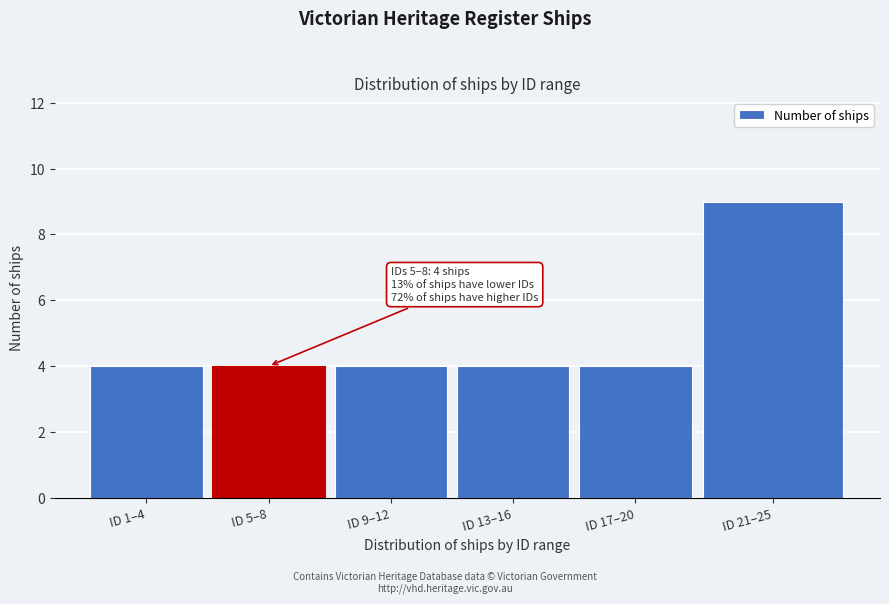

Reading left to right, extract all data points from this chart.

ID 1–4=4	ID 5–8=4	ID 9–12=4	ID 13–16=4	ID 17–20=4	ID 21–25=9